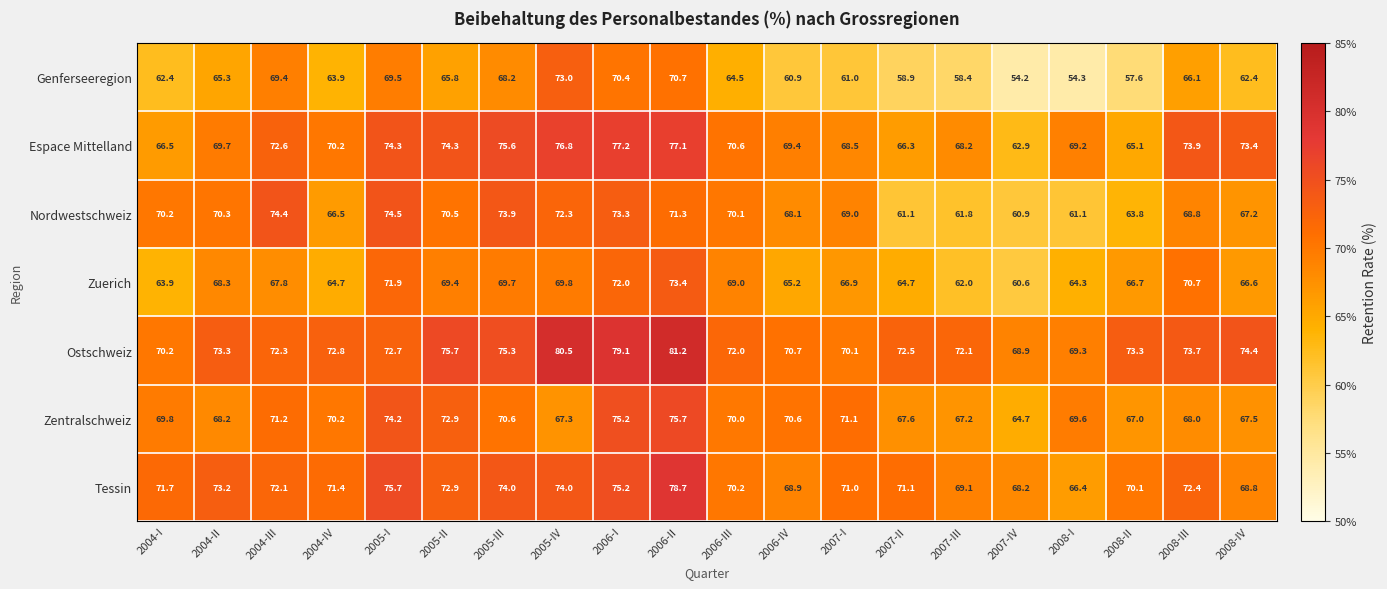

Between 2007-I and 2008-I, which series saw the biggest shift?

Nordwestschweiz